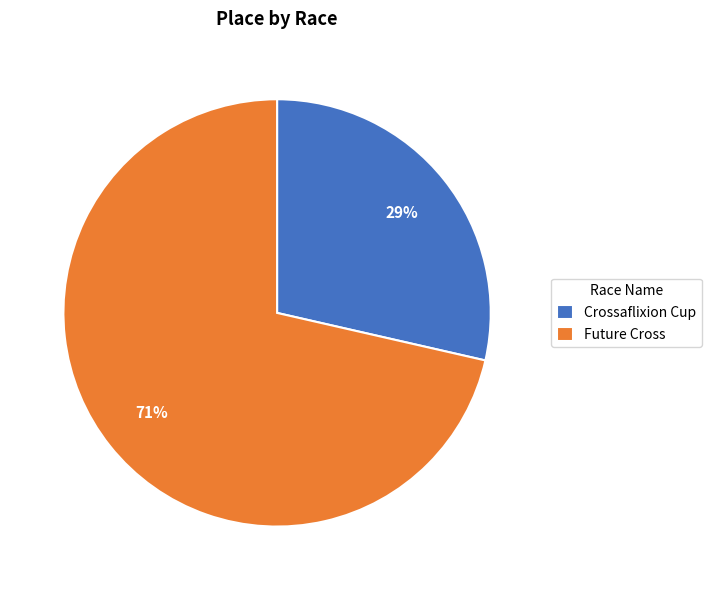

Which slice is the smallest?

Crossaflixion Cup